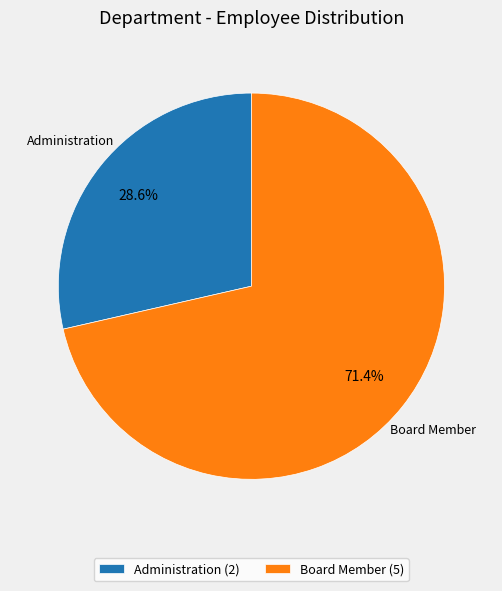

Which slice is the smallest?

Administration